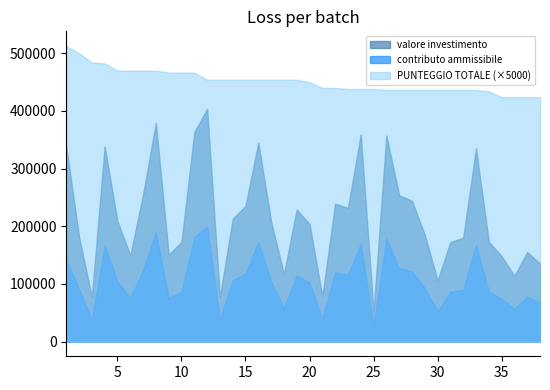

At which category does the chart reach its minimum across all series?

25